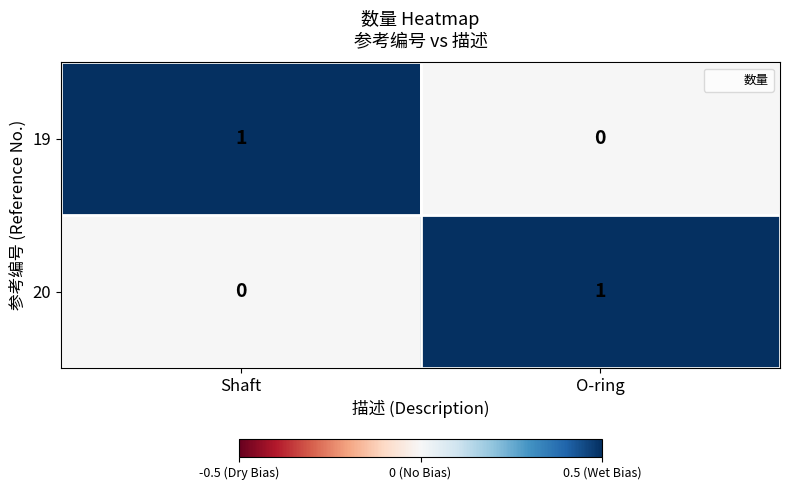

Is the value of 19 at Shaft greater than the value of 20 at Shaft?

Yes